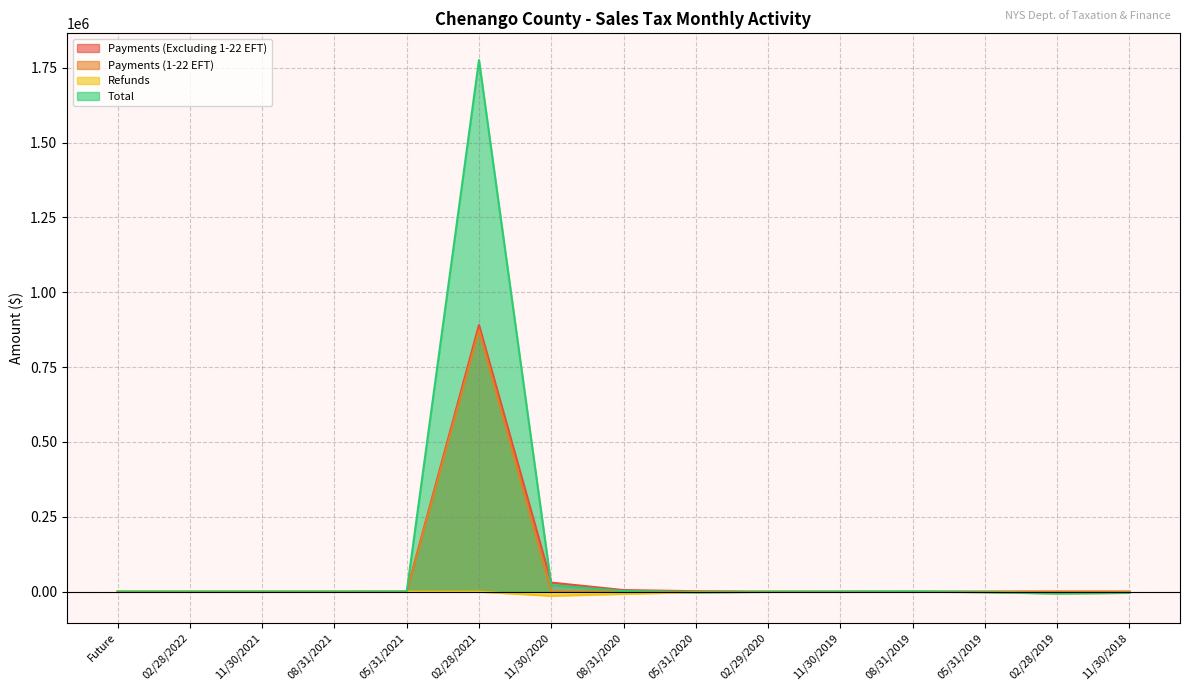

True or false: Payments (1-22 EFT) has more than 1 points higher than both neighbors.

False